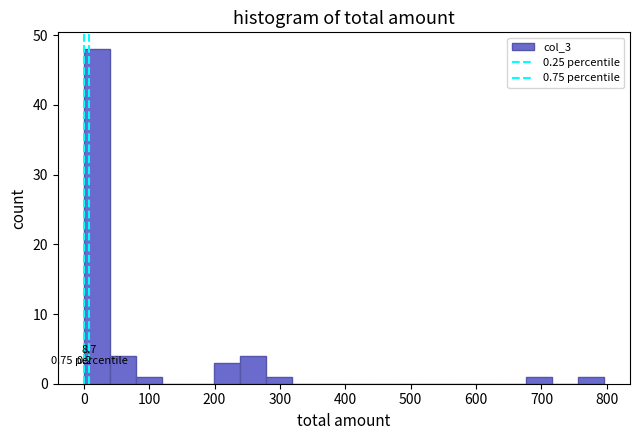

Around what value on the x-axis is the tallest bar? Give the approximate position of its centre, as read against the axis.

20